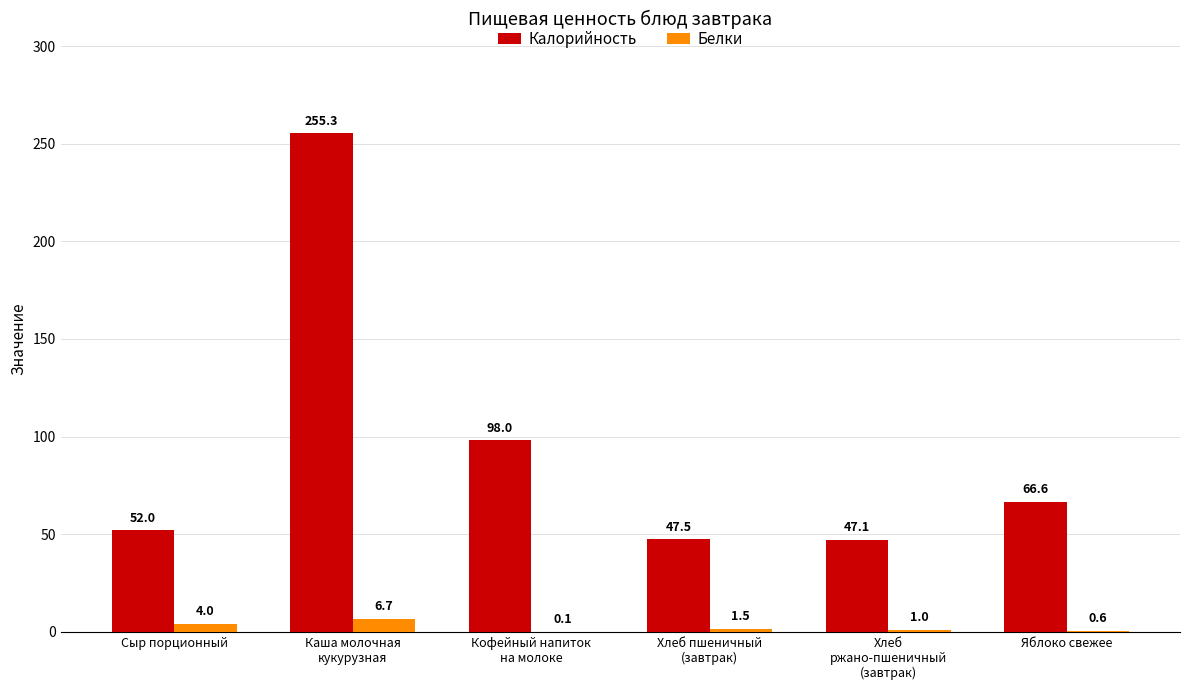

What is the total value across all series at Хлеб
ржано-пшеничный
(завтрак)?

48.1